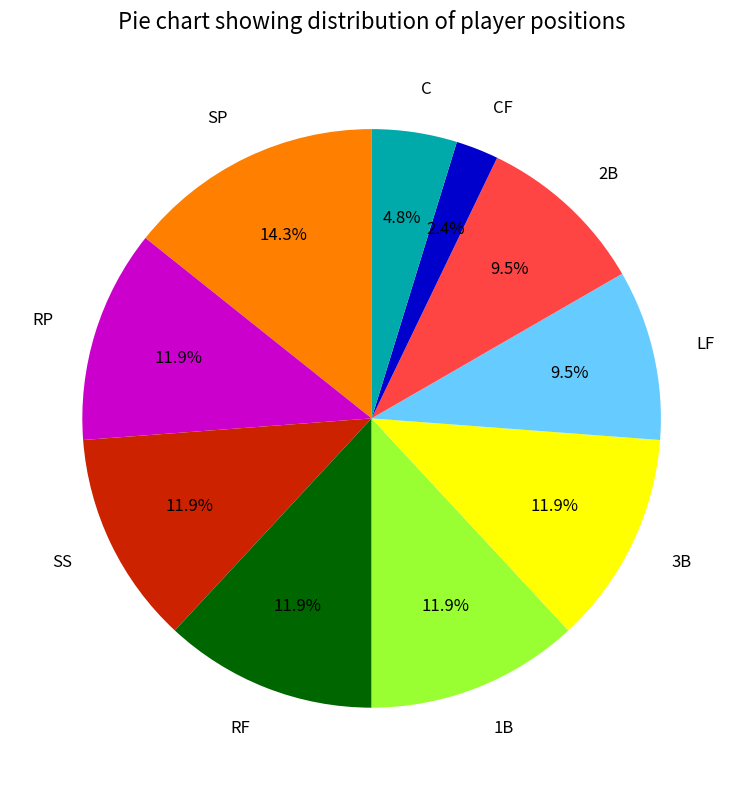

Is there any slice that represents more than half of the pie?

No